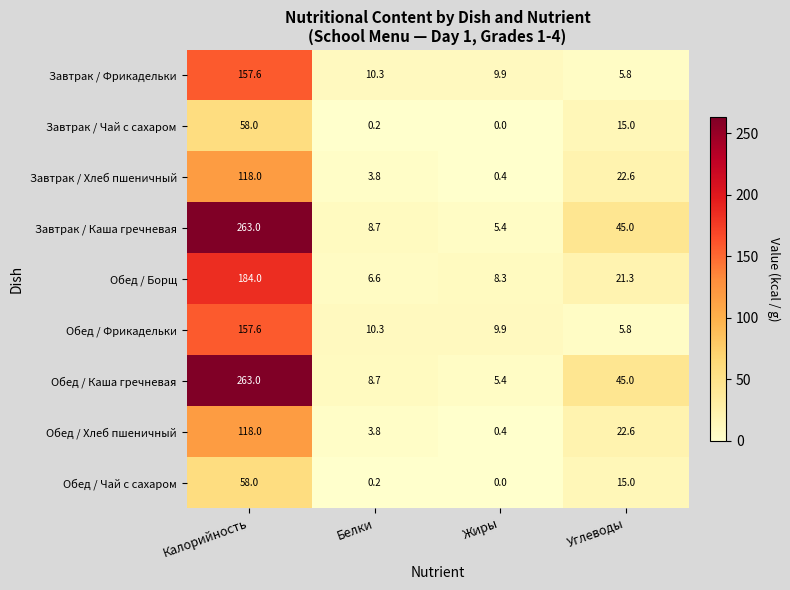

Where does the Обед / Чай с сахаром series first go above 15?

Калорийность